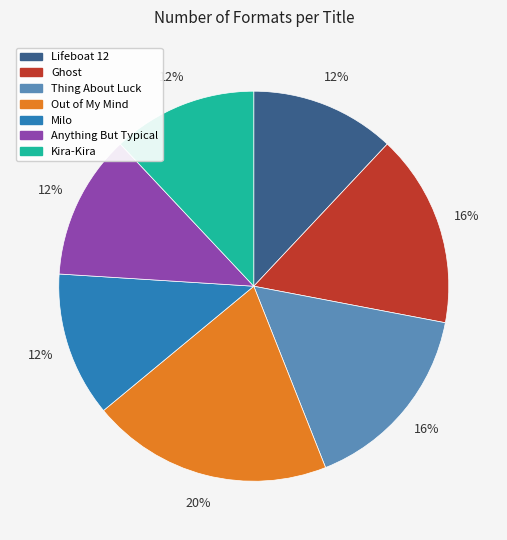

What is the ratio of the value at Thing About Luck to the value at Out of My Mind?

0.8